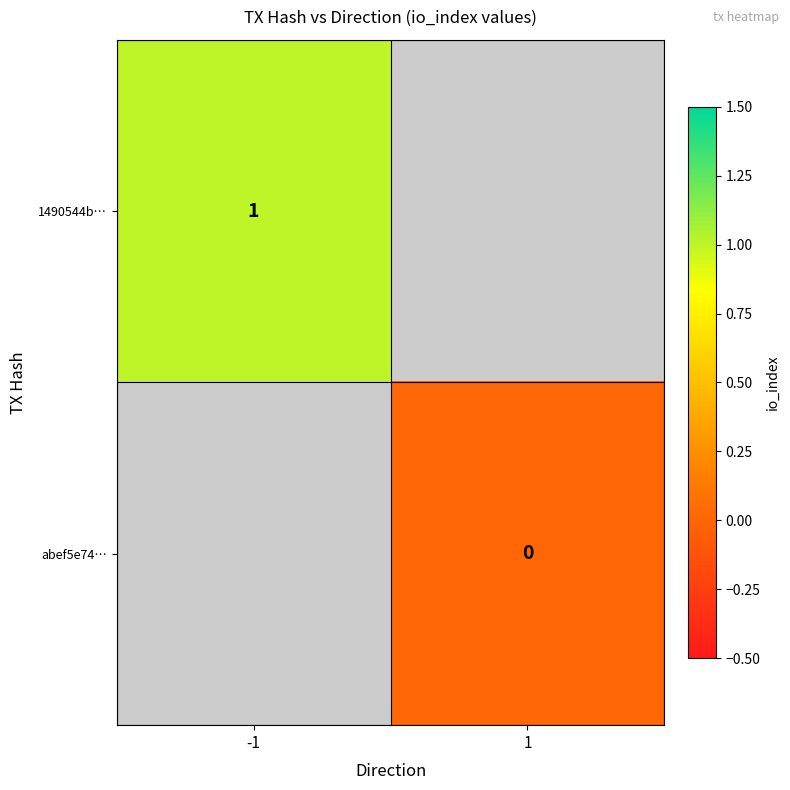

How many series are shown in this chart?

2